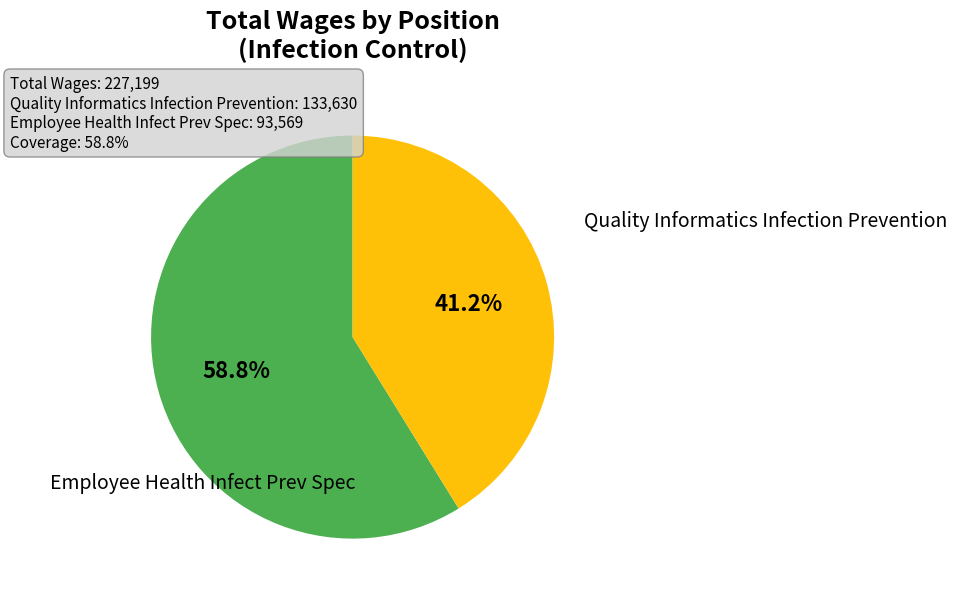

Is there any slice that represents more than half of the pie?

Yes